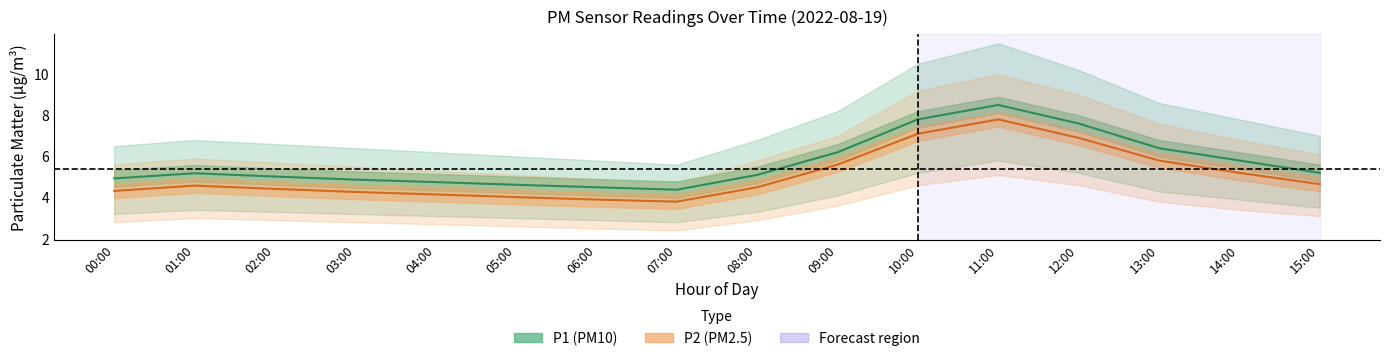

Which series has the largest total across all categories?

P1_upper